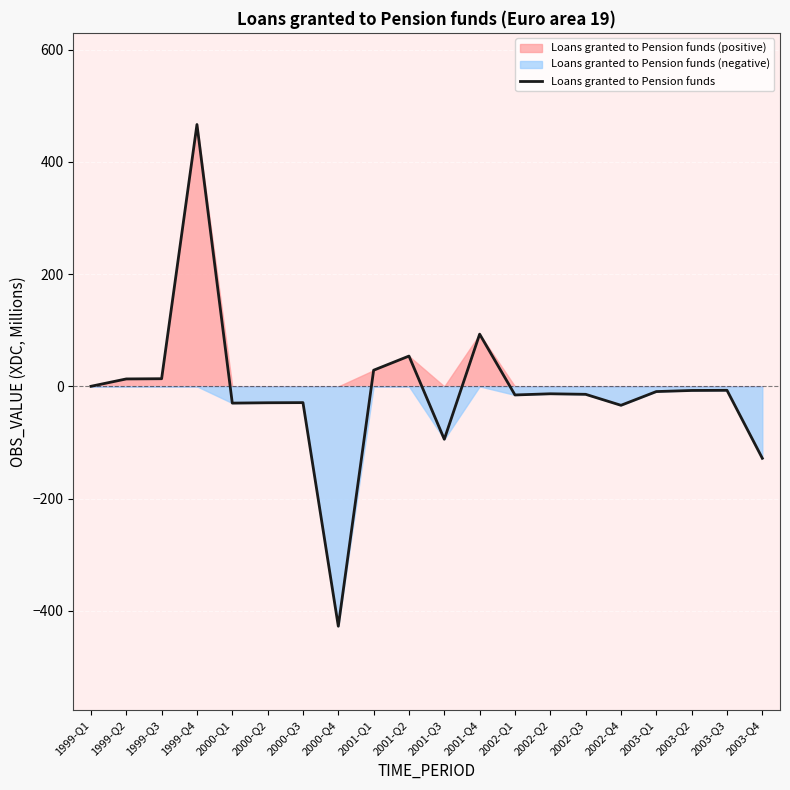

What is the label of the 6th point from the left?

2000-Q2